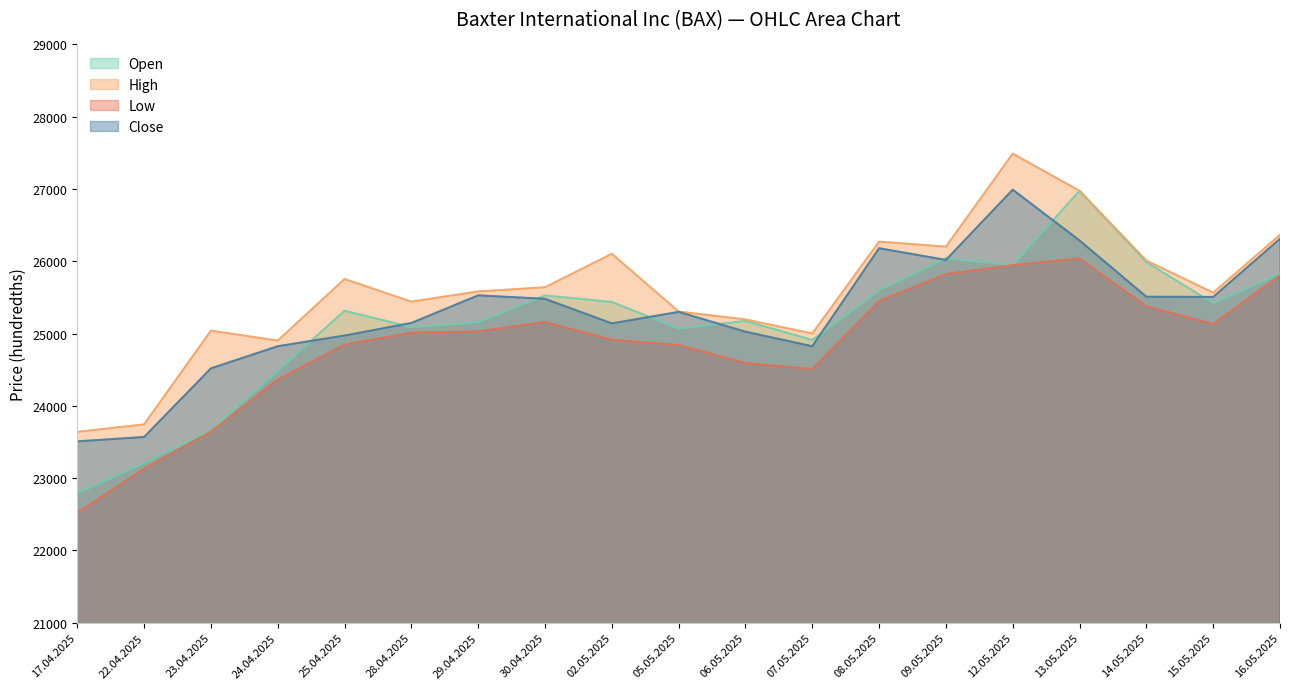

What is the lowest value of the Low series?

22520